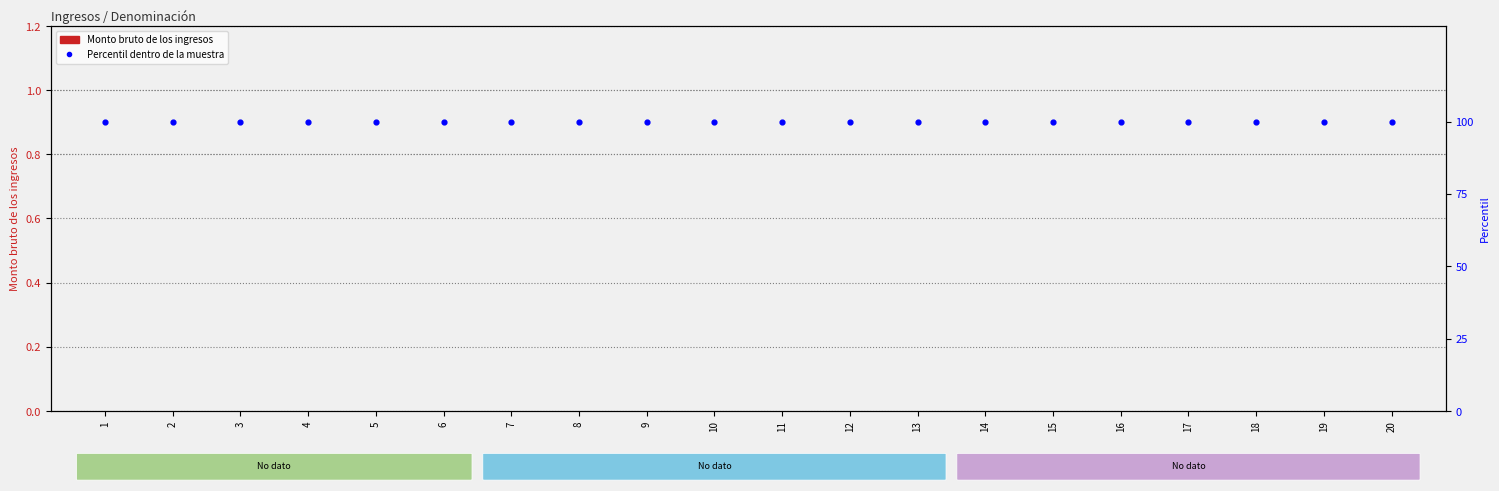

At which category is the sum across all series the highest?

1